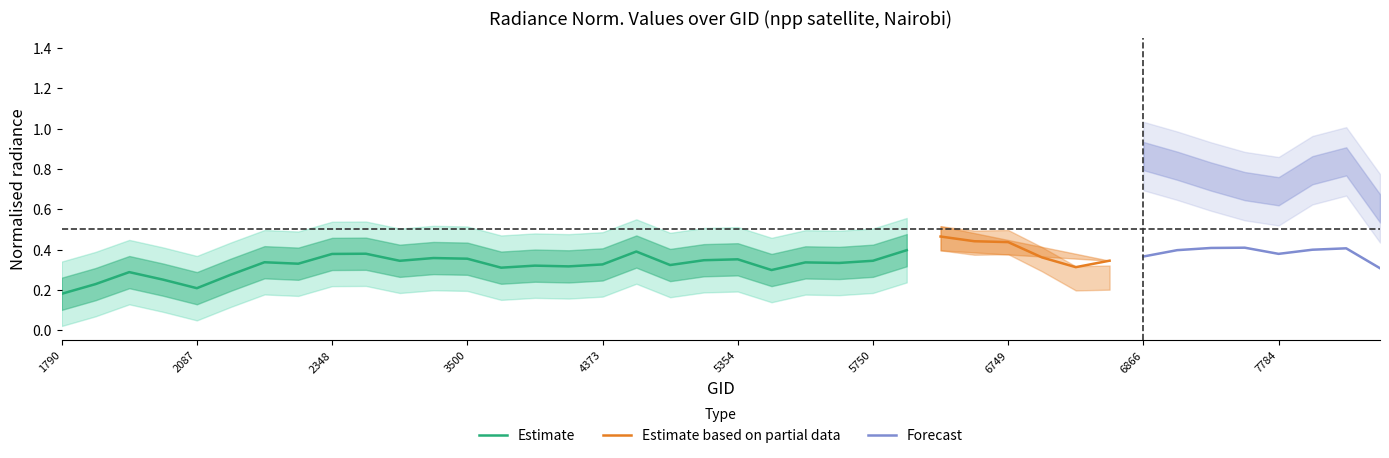

Is it true that Estimate equals 0.2 at 2087?

True